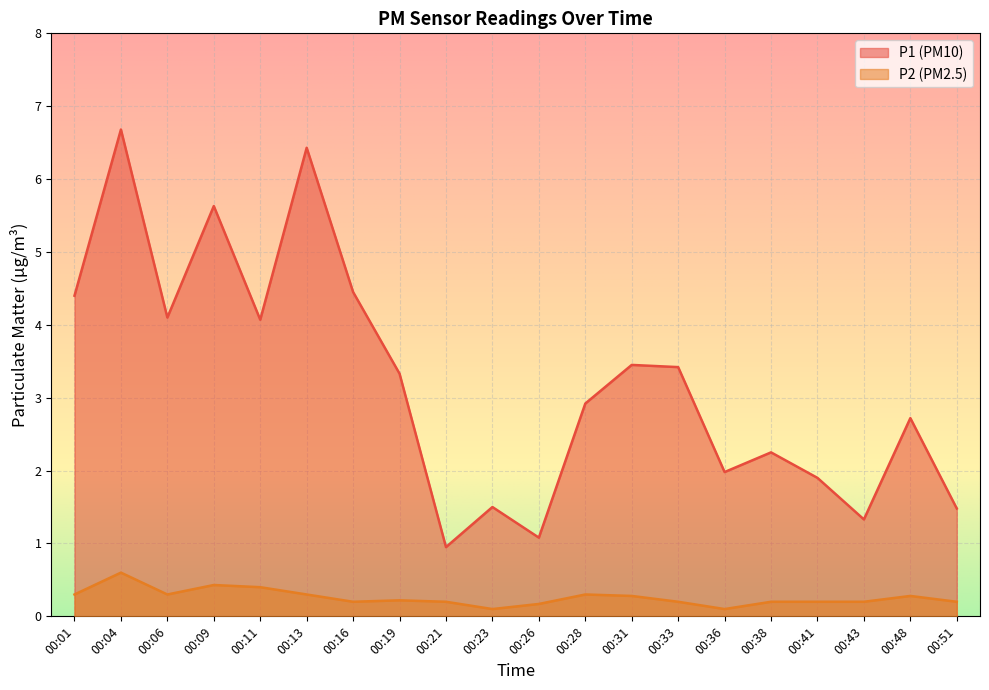

At which category does P2 reach its first local valley?

00:06